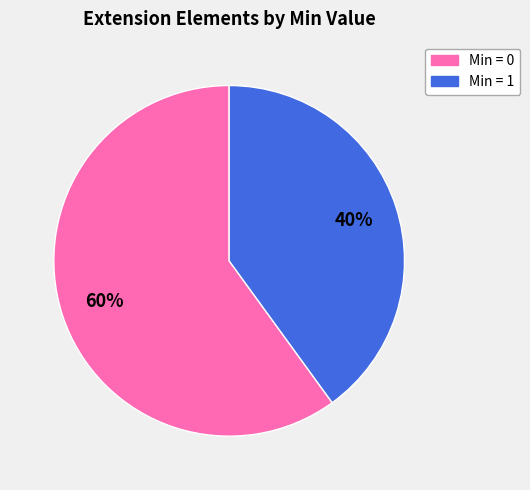

To the nearest percent, what is the average slice percentage?

50%